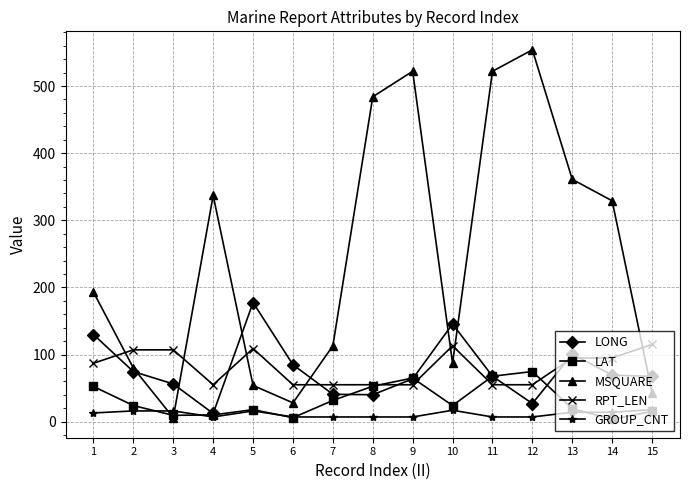

True or false: RPT_LEN has more than 0 points higher than both neighbors.

True